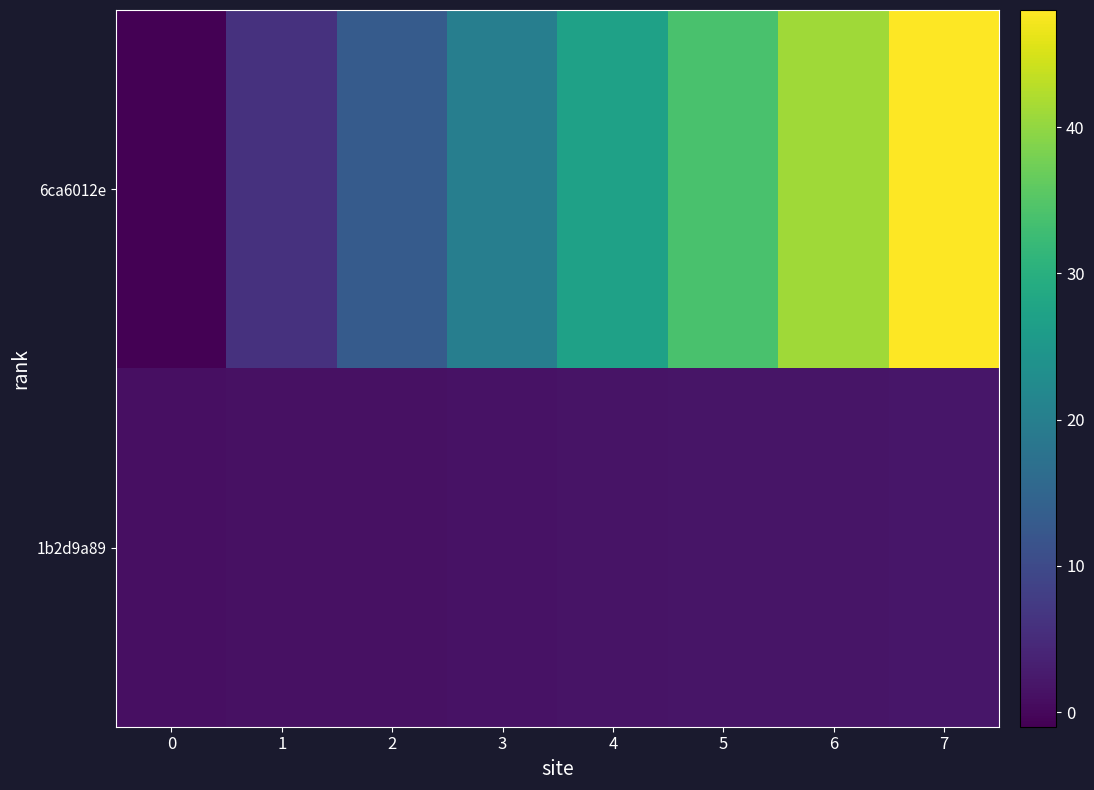

At 1, list the series in order from largest to smallest.

6ca6012e, 1b2d9a89